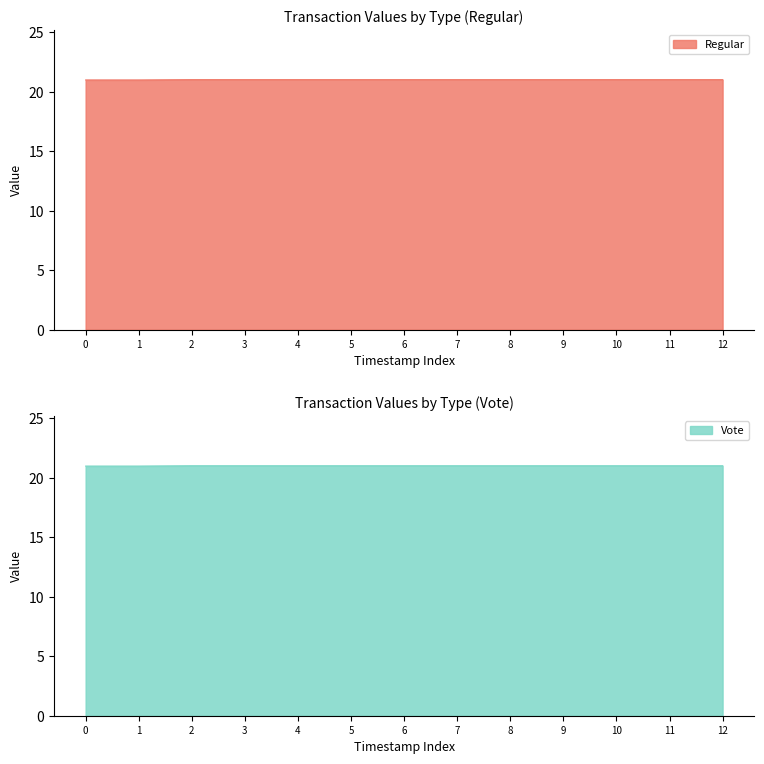

How many lines are shown in the chart?

2